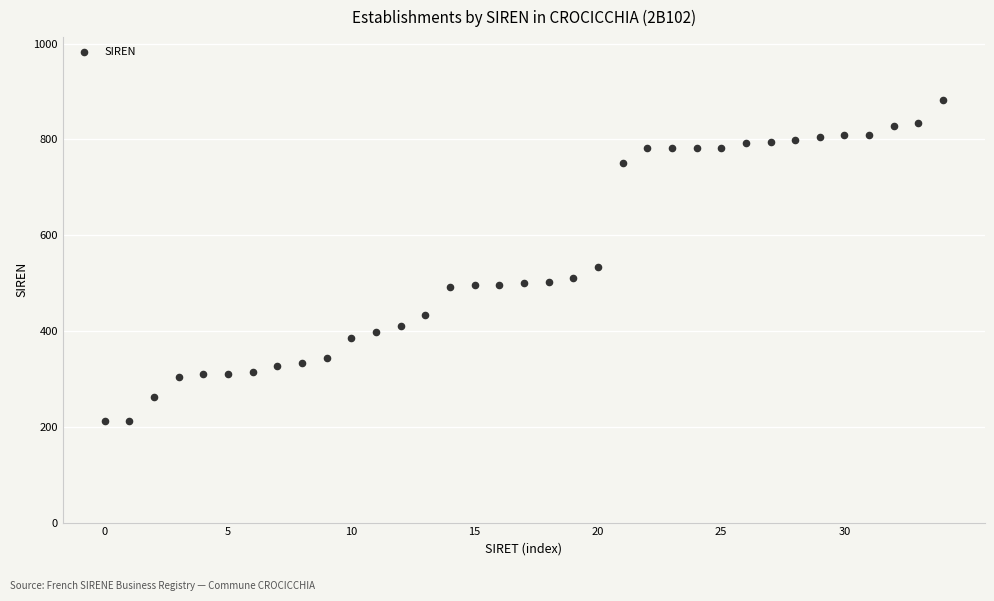

What is the range of Y values (max minus min)?

669.3